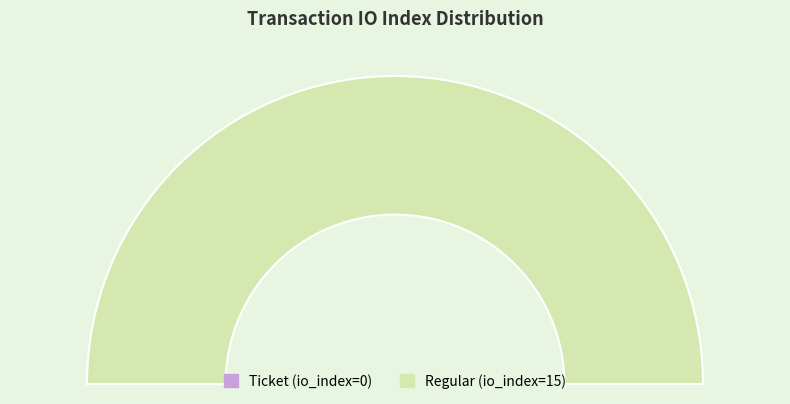

What percentage is the Regular (io_index=15) slice, to the nearest percent?

100%